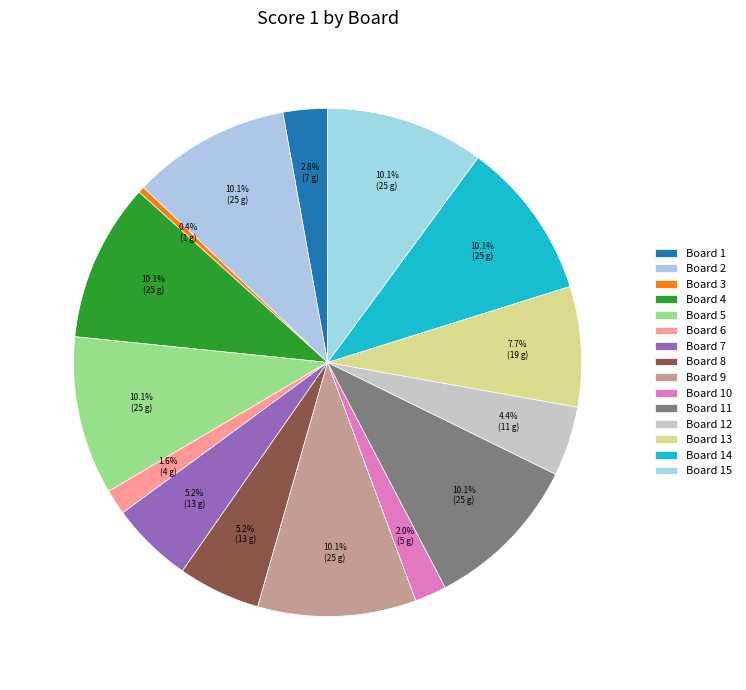

How many segments does this pie chart have?

15